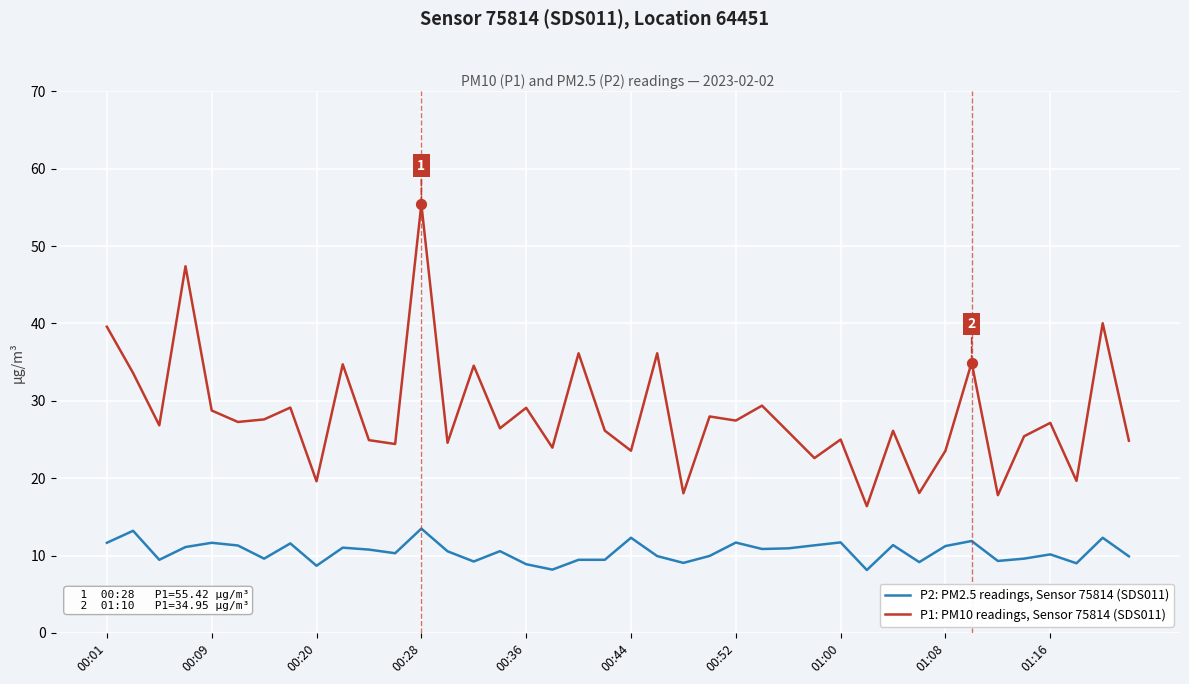

Which series has the largest total across all categories?

P1: PM10 readings, Sensor 75814 (SDS011)